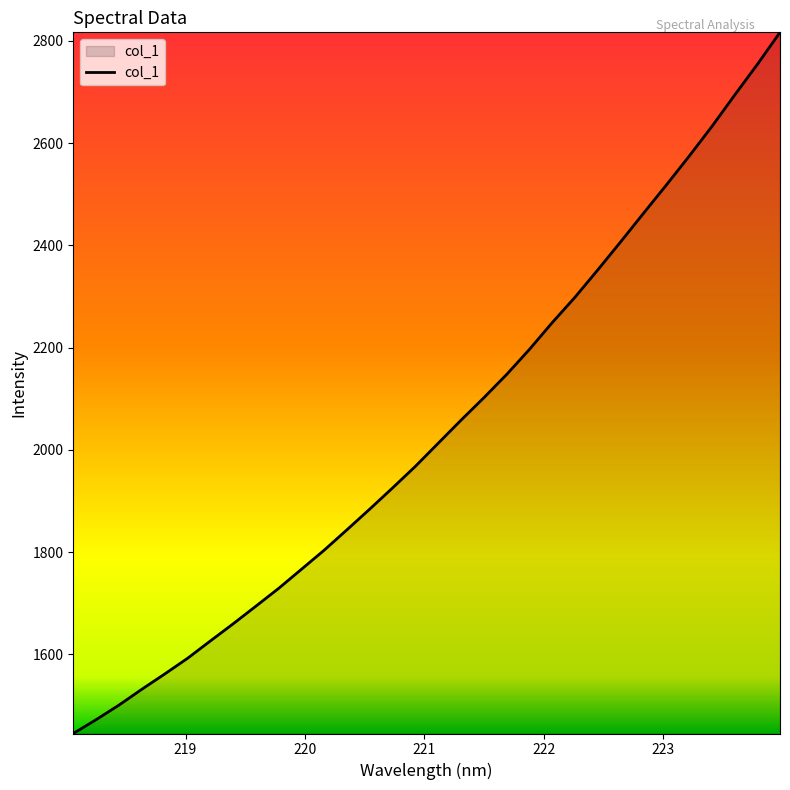

What is the greatest value displayed?

2816.7